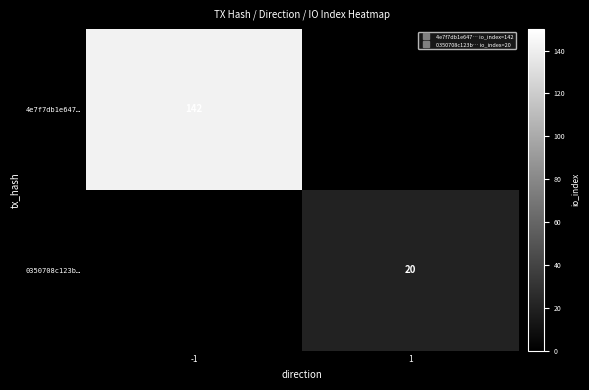

How many values in 0350708c123b… are above zero?

1